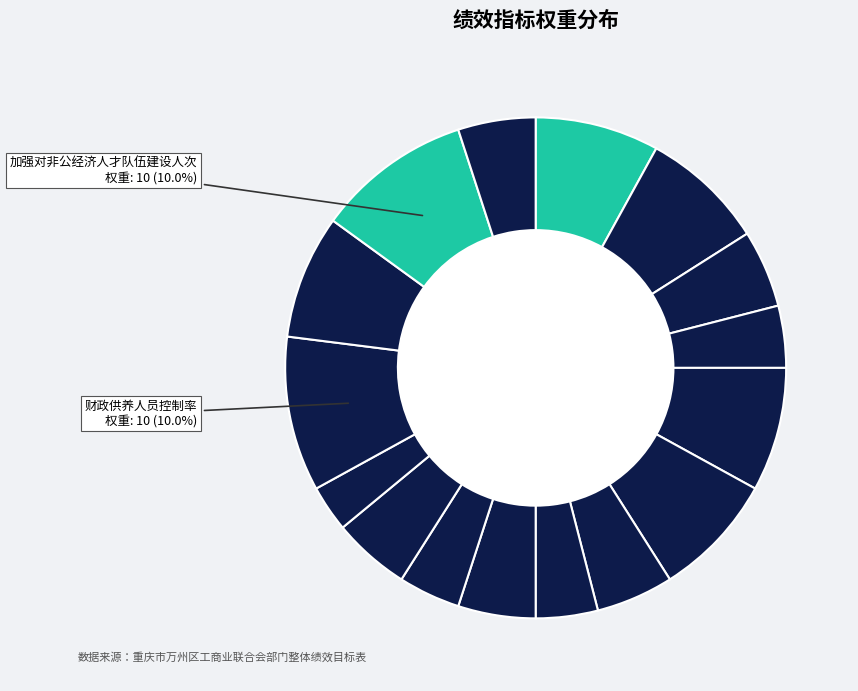

Count the number of slices in the pie.

16